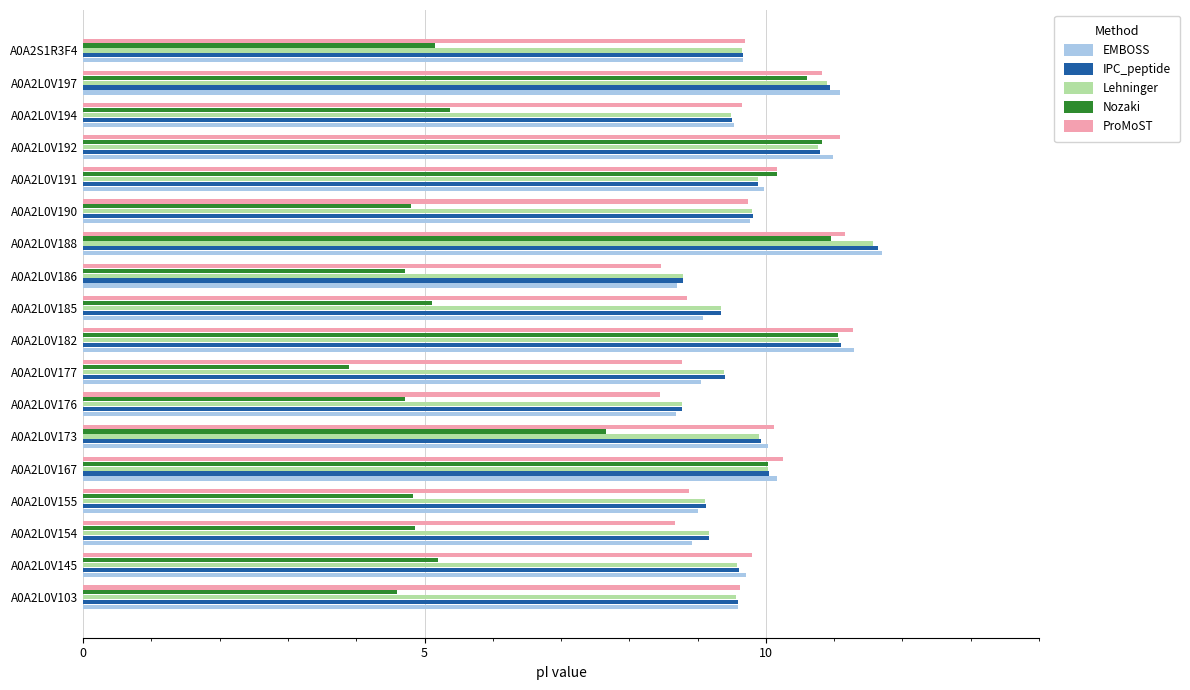

The value of IPC_peptide at A0A2L0V185 is 13.1. True or false?

False